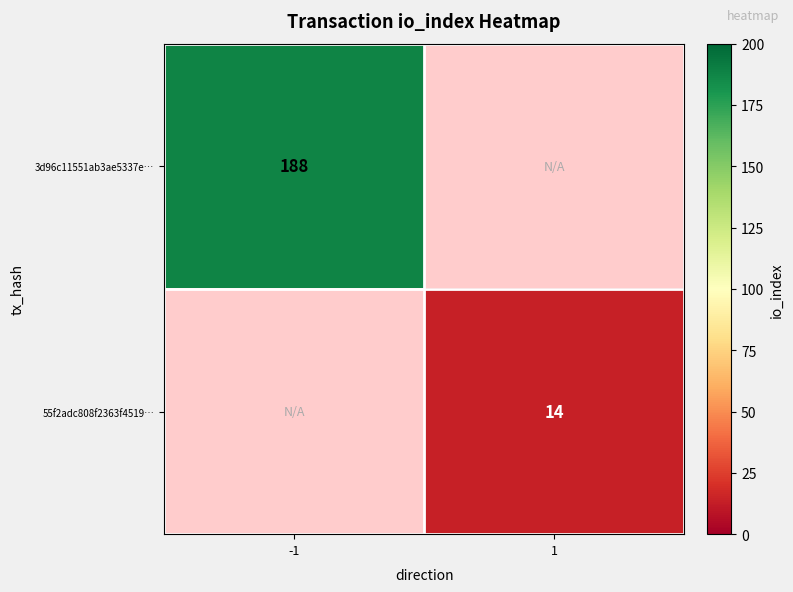

The 55f2adc808f2363f4519… series shows 14 at 1. True or false?

True